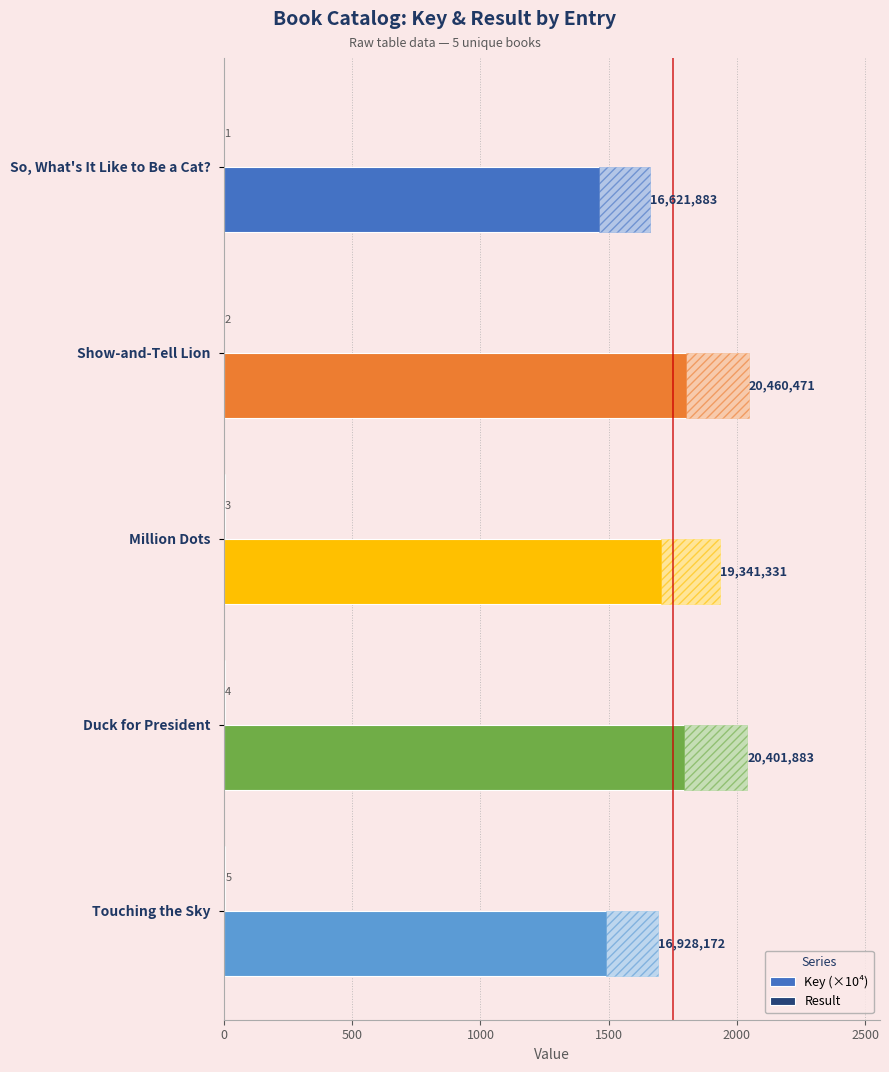

Which series has the largest total across all categories?

Key (×10⁴)